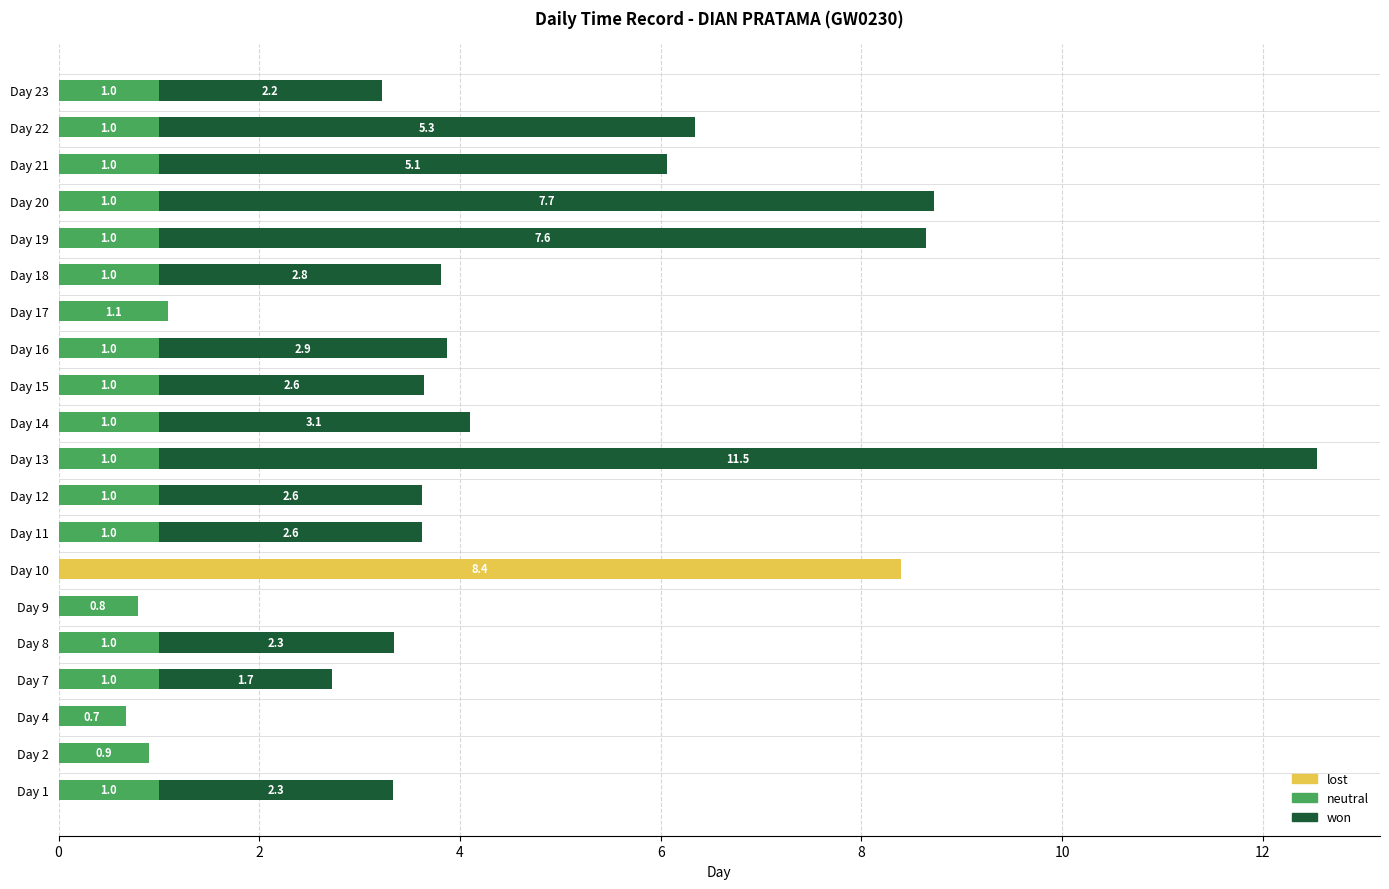

The value of lost at Day 15 is 0.0. True or false?

True